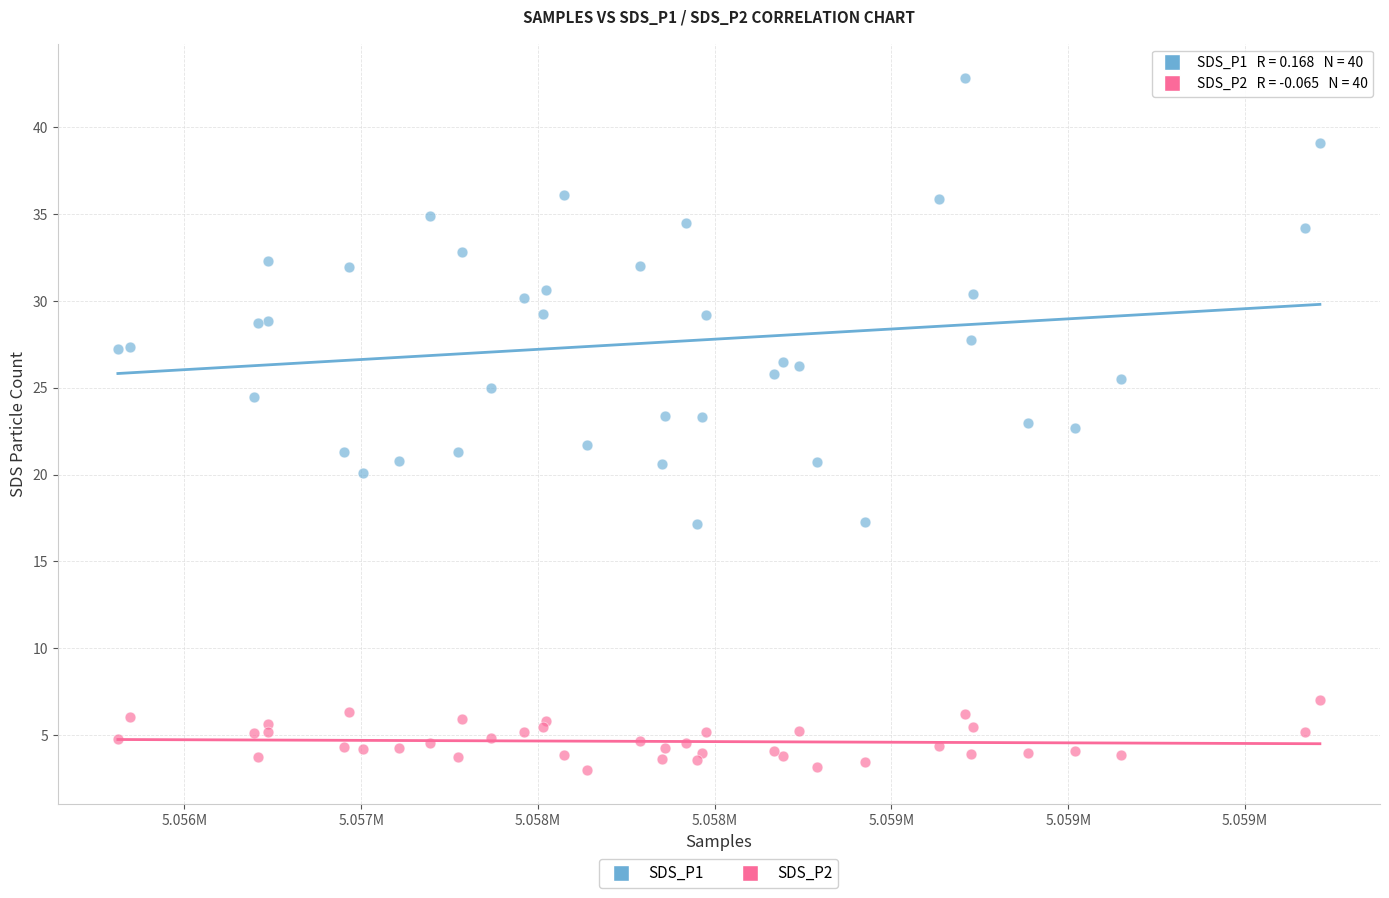

Which series reaches the maximum Y coordinate?

SDS_P1